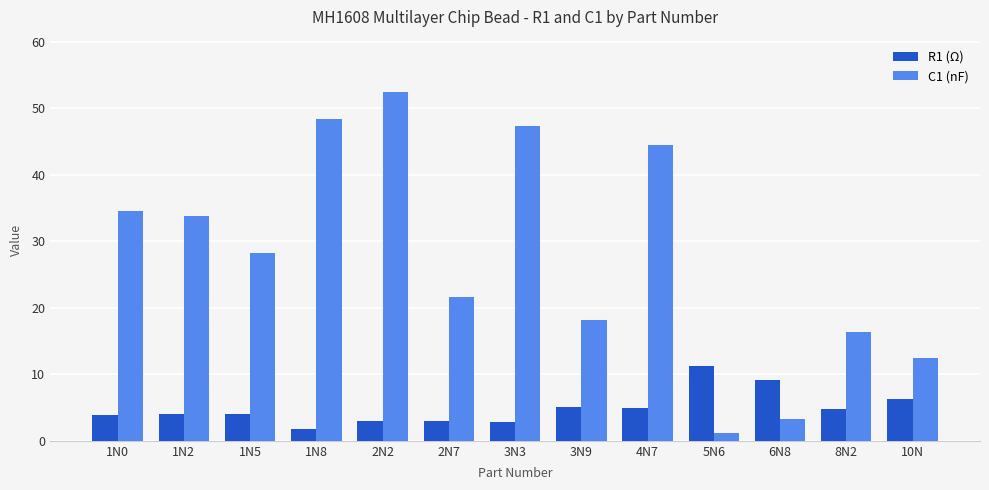

Rank the series by their average value, from lowest to highest.

R1 (Ω), C1 (nF)